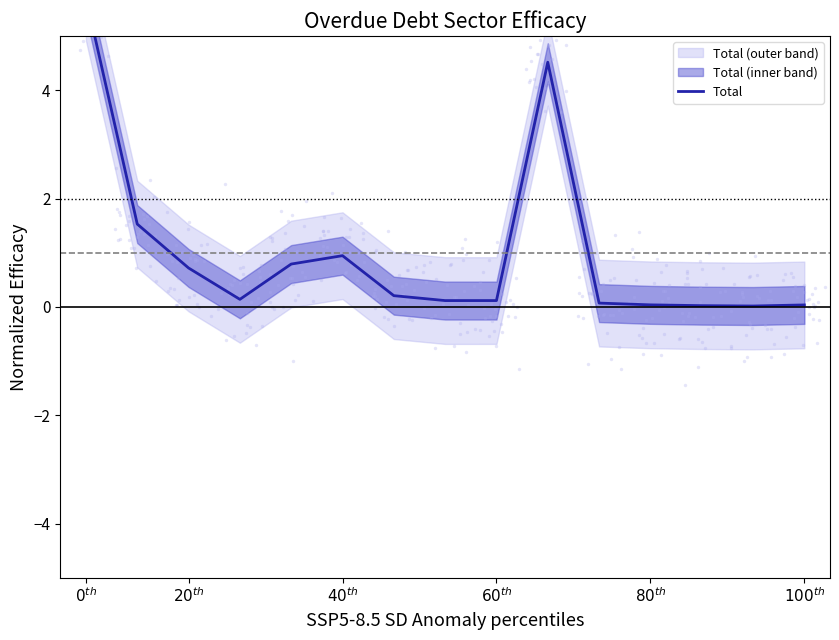

What is the change in value from $0^{th}$ to 9?

-1.2